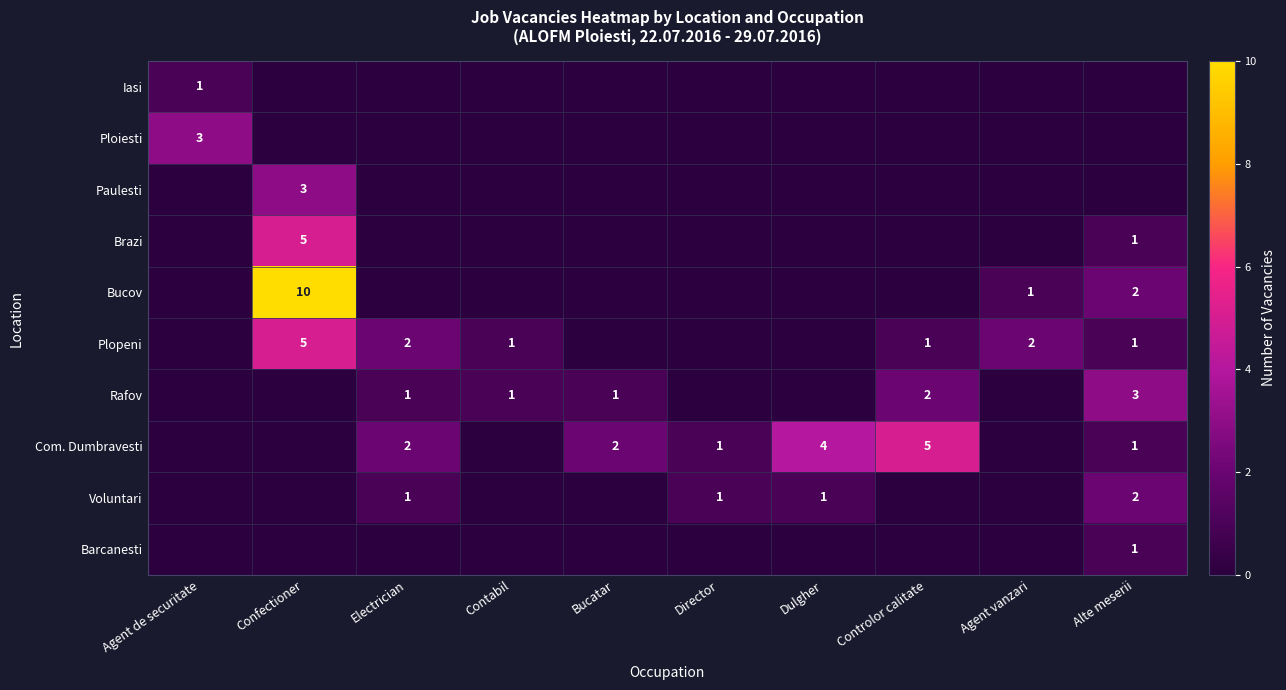

The value of Plopeni at Electrician is 1. True or false?

False